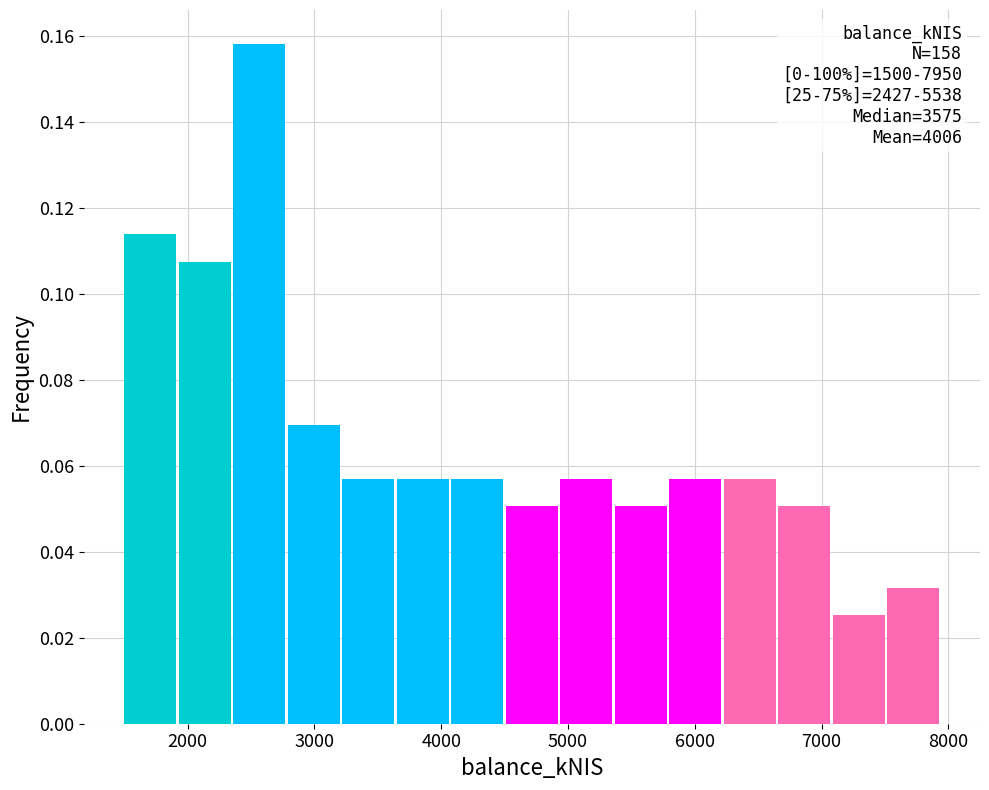

Over which range of the x-axis is the bar tallest?

2360 to 2790